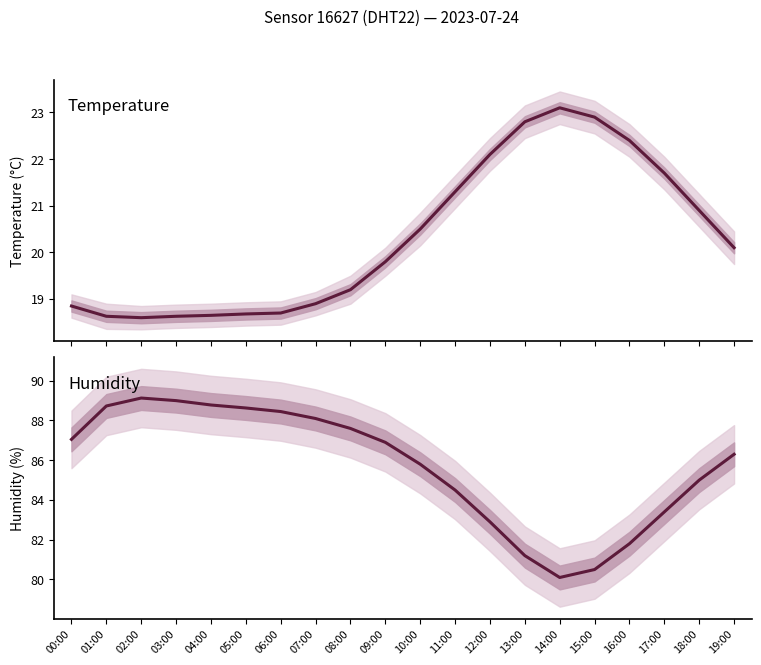

Reading left to right, extract all data points from this chart.

temperature: 00:00=18.9	01:00=18.6	02:00=18.6	03:00=18.6	04:00=18.6	05:00=18.7	06:00=18.7	07:00=18.9	08:00=19.2	09:00=19.8	10:00=20.5	11:00=21.3	12:00=22.1	13:00=22.8	14:00=23.1	15:00=22.9	16:00=22.4	17:00=21.7	18:00=20.9	19:00=20.1
humidity: 00:00=87.0	01:00=88.7	02:00=89.1	03:00=89.0	04:00=88.8	05:00=88.6	06:00=88.5	07:00=88.1	08:00=87.6	09:00=86.9	10:00=85.8	11:00=84.5	12:00=82.9	13:00=81.2	14:00=80.1	15:00=80.5	16:00=81.8	17:00=83.4	18:00=85.0	19:00=86.3